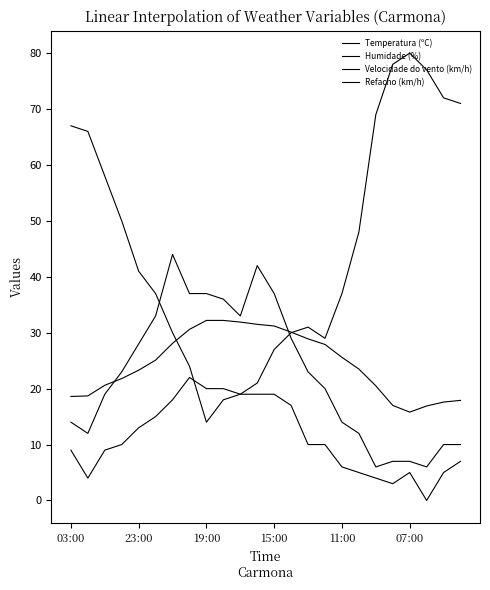

Rank the series by their maximum value, from highest to lowest.

Humidade (%), Refacho (km/h), Temperatura (ºC), Velocidade do vento (km/h)